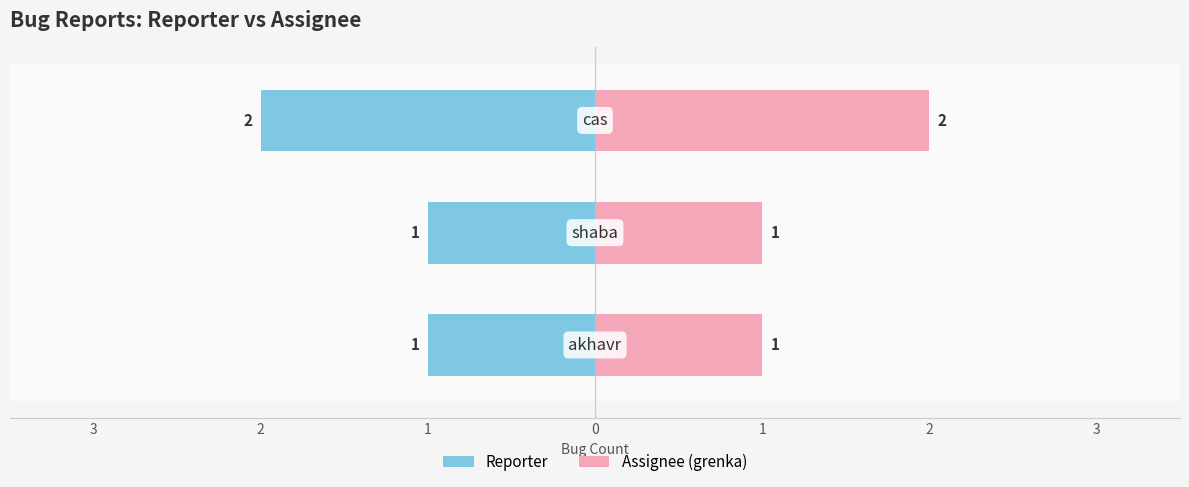

The Assignee (grenka) series shows 1 at 3. True or false?

True